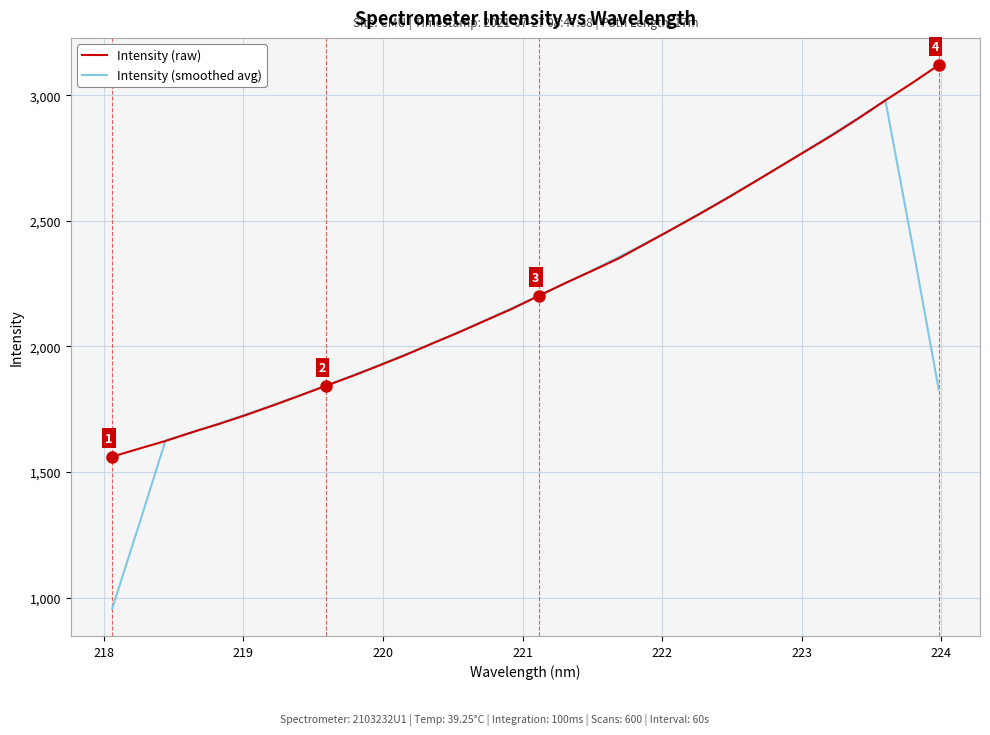

What is the maximum value shown in the chart?

3119.9